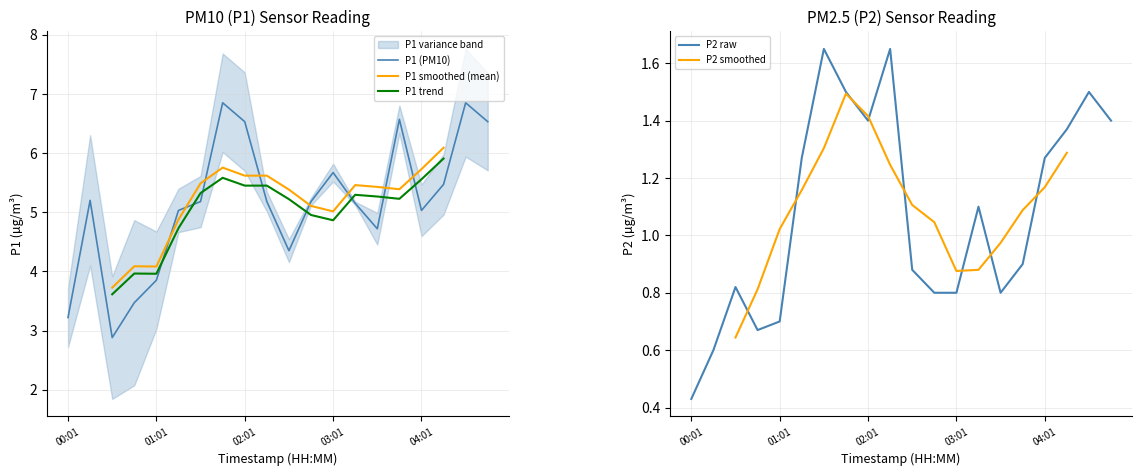

Is it true that P1 (PM10) equals 10.9 at 02:01?

False